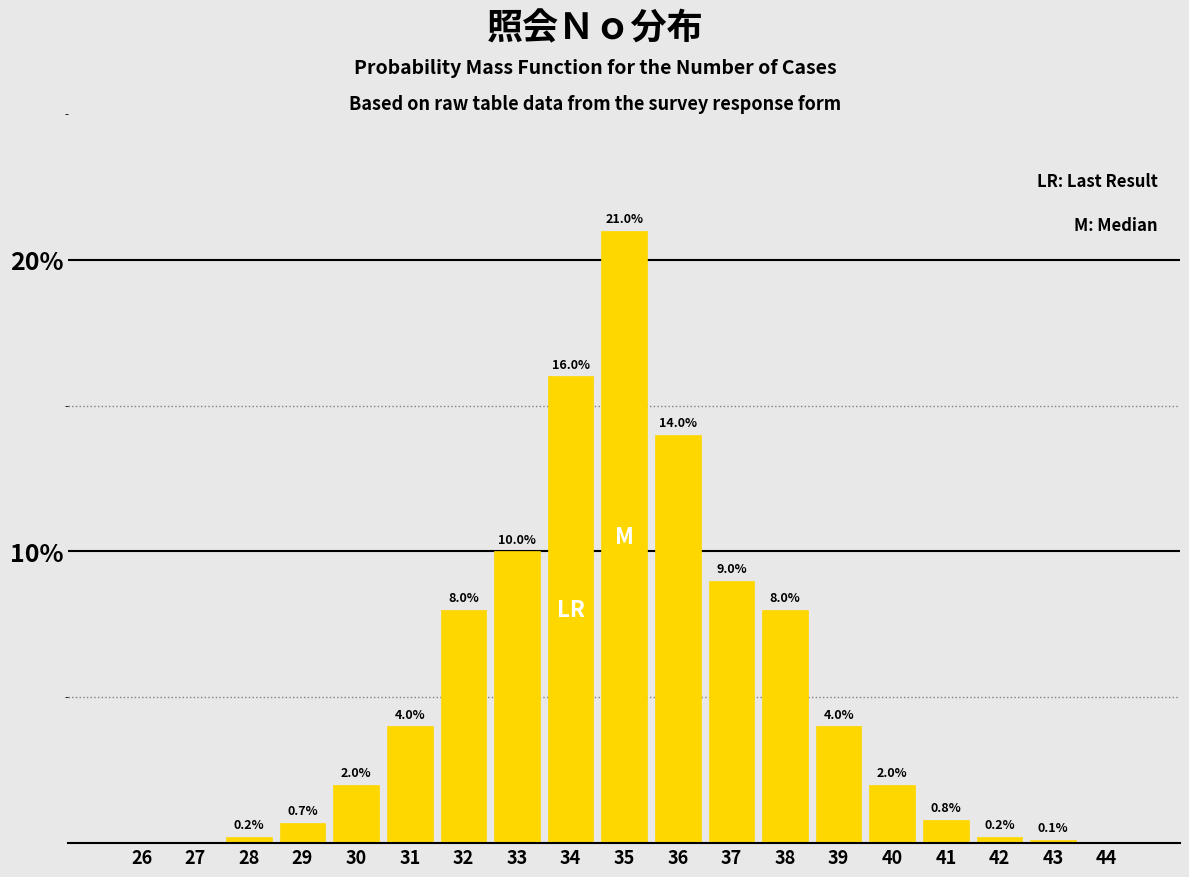

Reading right to left, extract all data points from this chart.

44=0.0	43=0.1	42=0.2	41=0.8	40=2.0	39=4.0	38=8.0	37=9.0	36=14.0	35=21.0	34=16.0	33=10.0	32=8.0	31=4.0	30=2.0	29=0.7	28=0.2	27=0.0	26=0.0